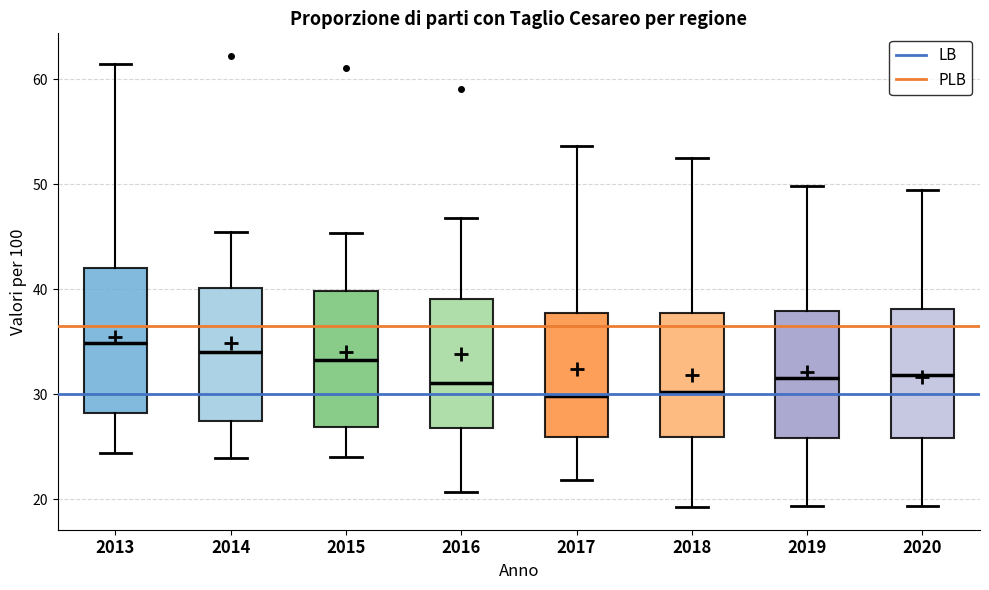

Reading left to right, transcribe this box plot: for each box, give where its median line is, the range the box spans, and where its two whiskers end, as read against the y-axis. The values are not printed on the chart, so give them approximately, as read against the axis.

2013: median 35, box 28 to 42, whiskers 24 to 61
2014: median 34, box 27 to 40, whiskers 24 to 45
2015: median 33, box 27 to 40, whiskers 24 to 45
2016: median 31, box 27 to 39, whiskers 21 to 47
2017: median 30, box 26 to 38, whiskers 22 to 54
2018: median 30, box 26 to 38, whiskers 19 to 53
2019: median 32, box 26 to 38, whiskers 19 to 50
2020: median 32, box 26 to 38, whiskers 19 to 49